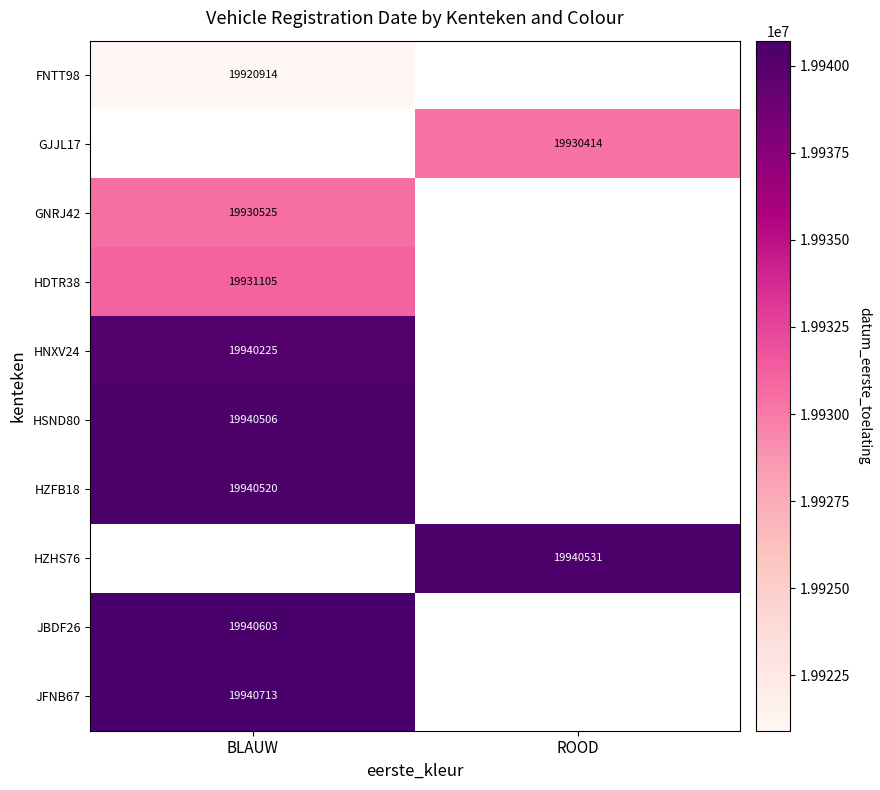

What is the maximum value shown in the chart?

19940713.0